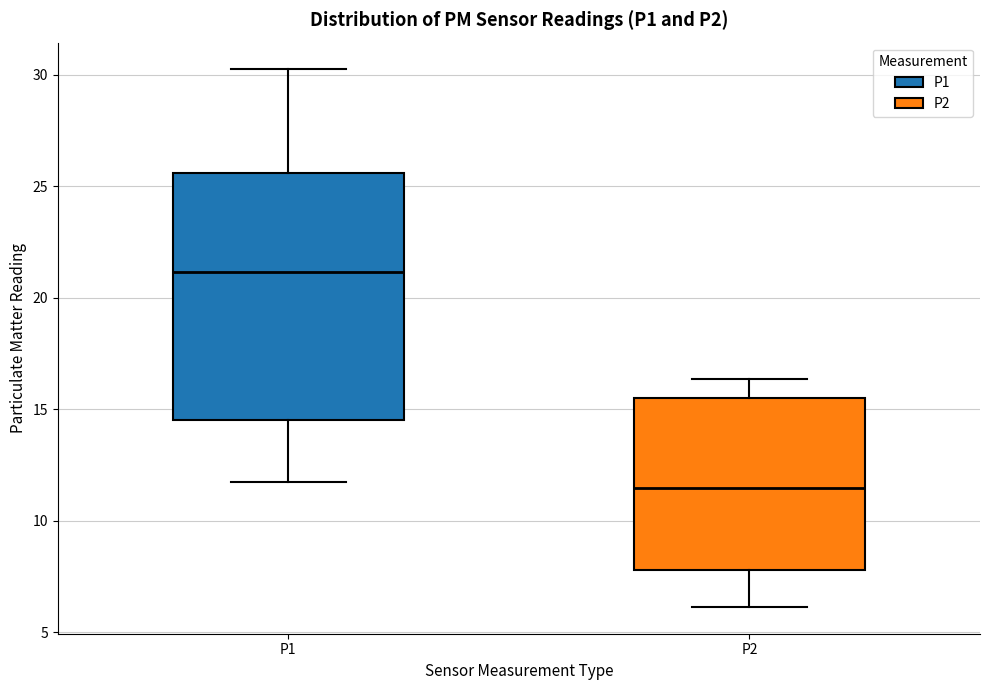

Reading left to right, transcribe this box plot: for each box, give where its median line is, the range the box spans, and where its two whiskers end, as read against the y-axis. The values are not printed on the chart, so give them approximately, as read against the axis.

P1: median 21.0, box 14.5 to 25.5, whiskers 11.5 to 30.0
P2: median 11.5, box 8.0 to 15.5, whiskers 6.0 to 16.5